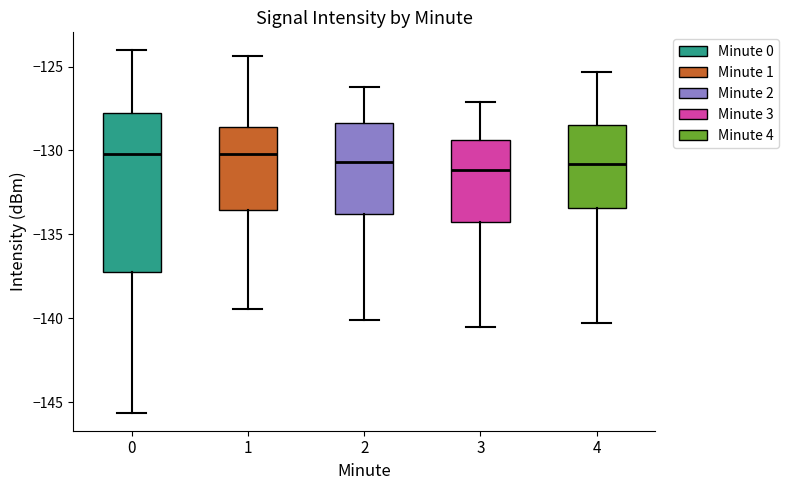

Where does the lower whisker of the box at x = 2 end on the y-axis? The values are not printed on the chart, so give them approximately, as read against the axis.

-140.0